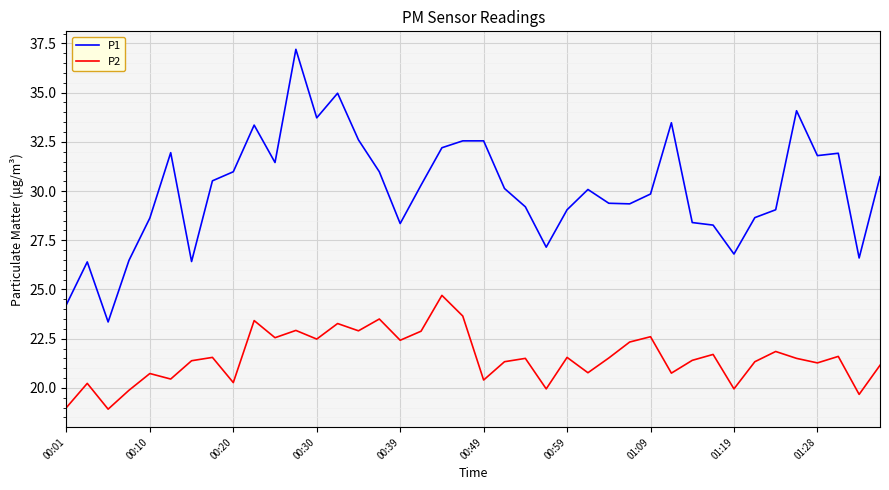

Which series has the largest range (max minus min)?

P1